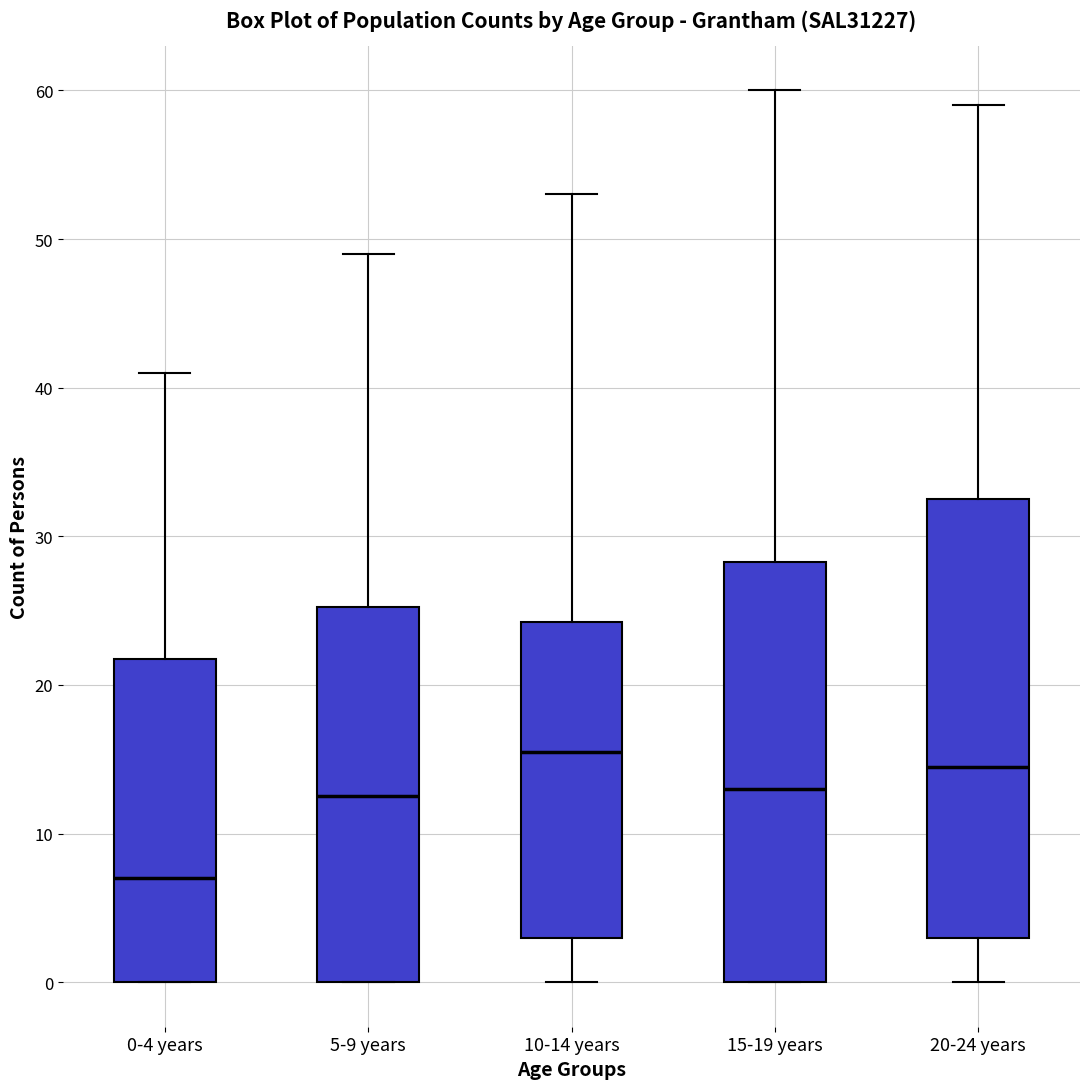

Reading left to right, read every box against the y-axis: the position of its median line, the range the box covers, and the ends of its whiskers. The values are not printed on the chart, so give them approximately, as read against the axis.

0-4 years: median 7, box 0 to 22, whiskers 0 to 41
5-9 years: median 13, box 0 to 25, whiskers 0 to 49
10-14 years: median 16, box 3 to 24, whiskers 0 to 53
15-19 years: median 13, box 0 to 28, whiskers 0 to 60
20-24 years: median 15, box 3 to 33, whiskers 0 to 59